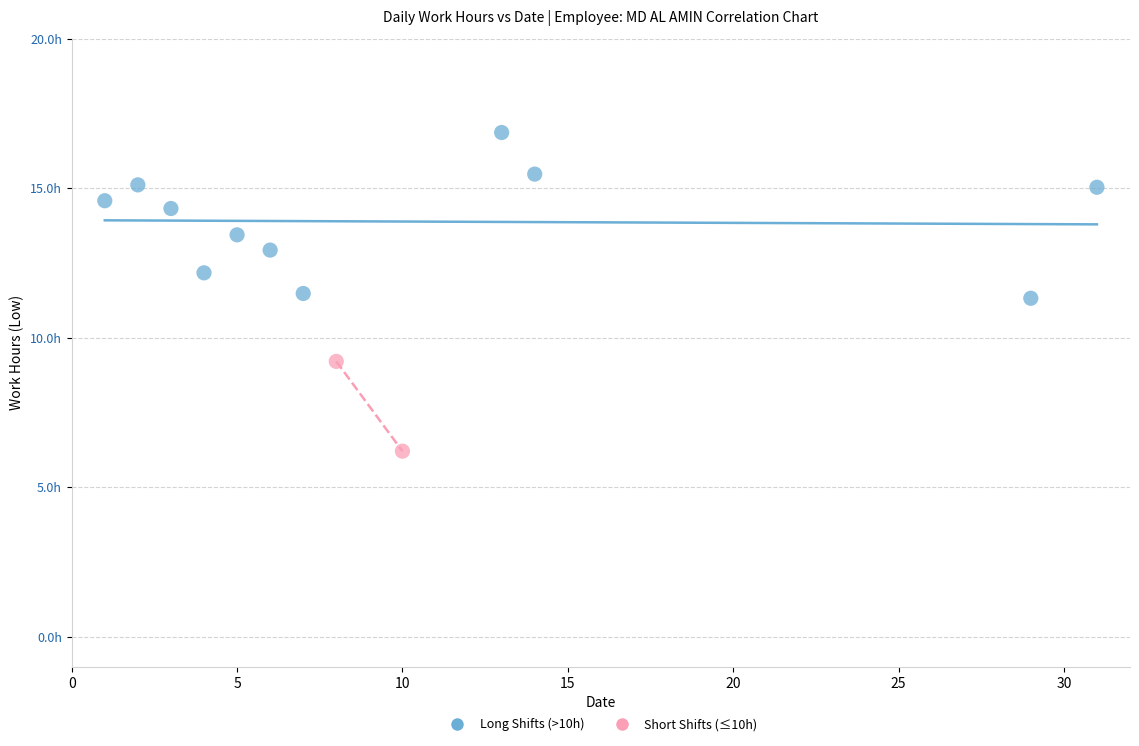

Which series has the largest Y range (max minus min)?

Long Shifts (>10h)